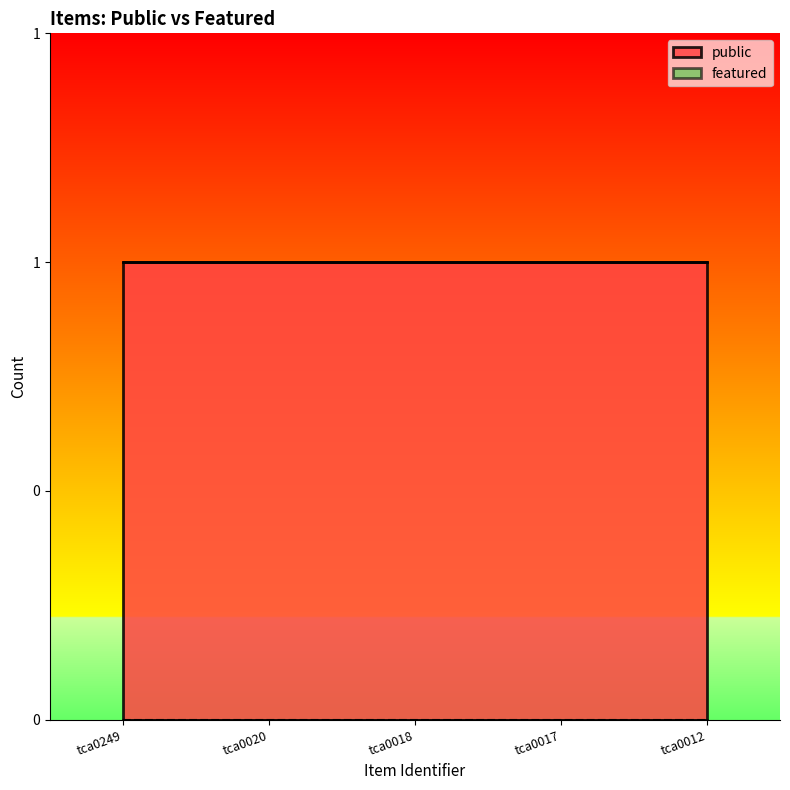

The value of public at tca0018 is 0. True or false?

False